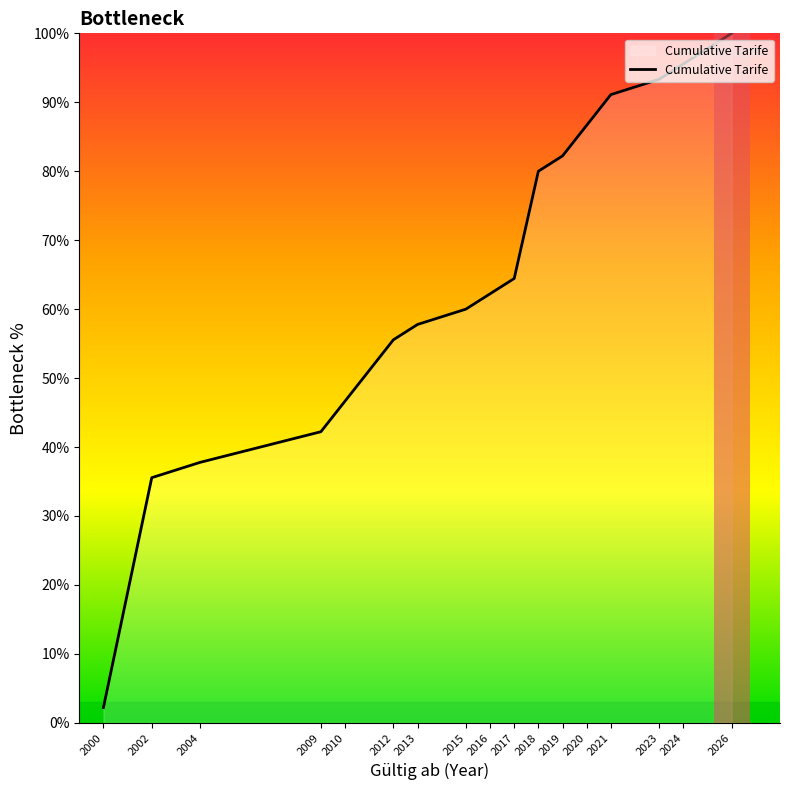

What is the sum of all values?

1093.3